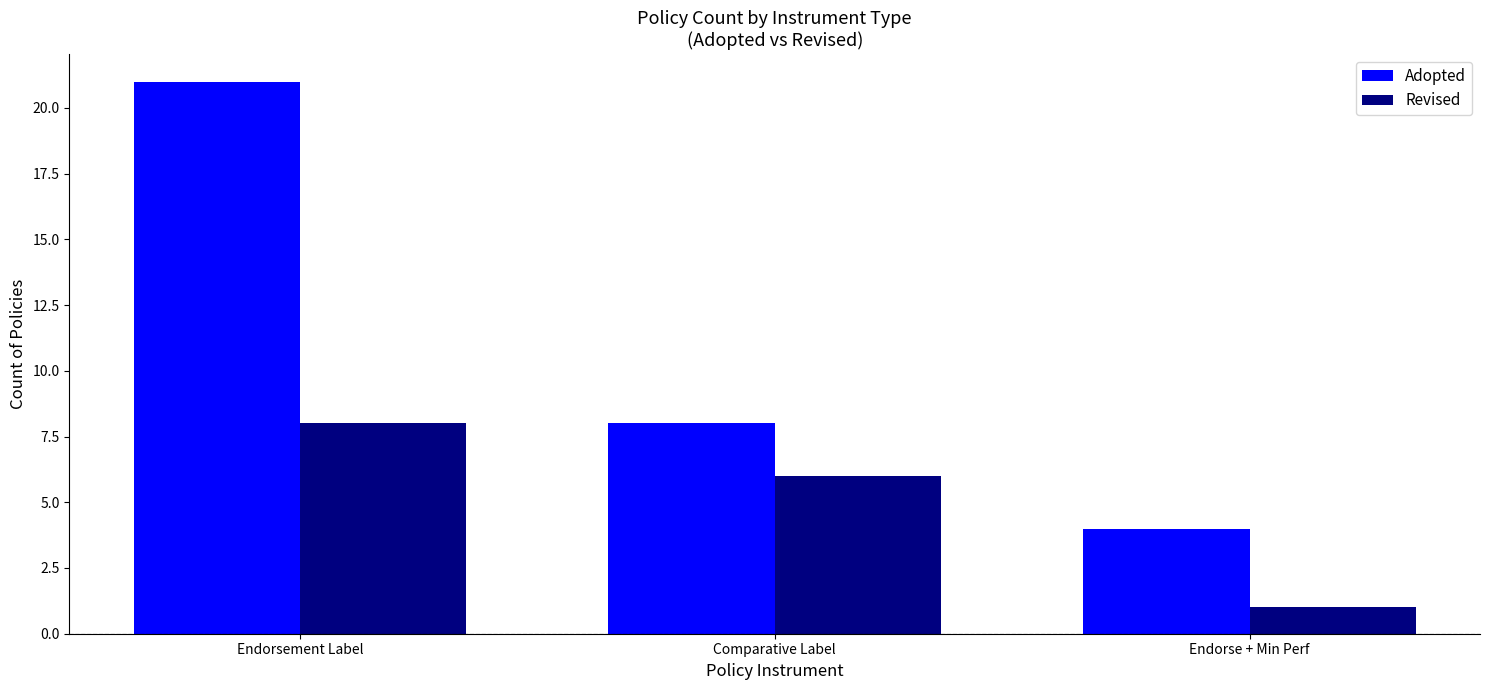

Reading right to left, what are all the values shown in this chart?

Adopted: Endorse + Min Perf=4	Comparative Label=8	Endorsement Label=21
Revised: Endorse + Min Perf=1	Comparative Label=6	Endorsement Label=8